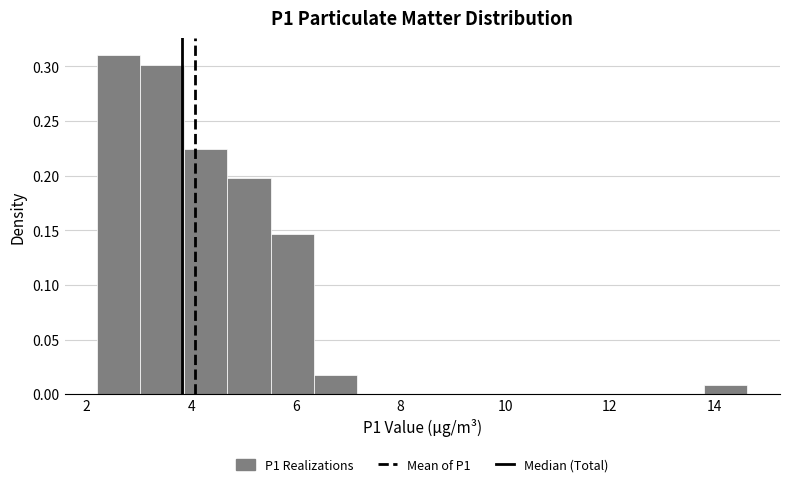

Reading left to right, transcribe this chart: for each bar, give the range it covers on the x-axis and its height. Neither the bar edges nor the heights are printed on the chart, so give them approximately, as read against the axes.

2.2 to 3.0: 0.310
3.0 to 3.8: 0.300
3.8 to 4.6: 0.225
4.6 to 5.6: 0.200
5.6 to 6.4: 0.145
6.4 to 7.2: 0.015
7.2 to 8.0: 0
8.0 to 8.8: 0
8.8 to 9.6: 0
9.6 to 10.4: 0
10.4 to 11.4: 0
11.4 to 12.2: 0
12.2 to 13.0: 0
13.0 to 13.8: 0
13.8 to 14.6: 0.010